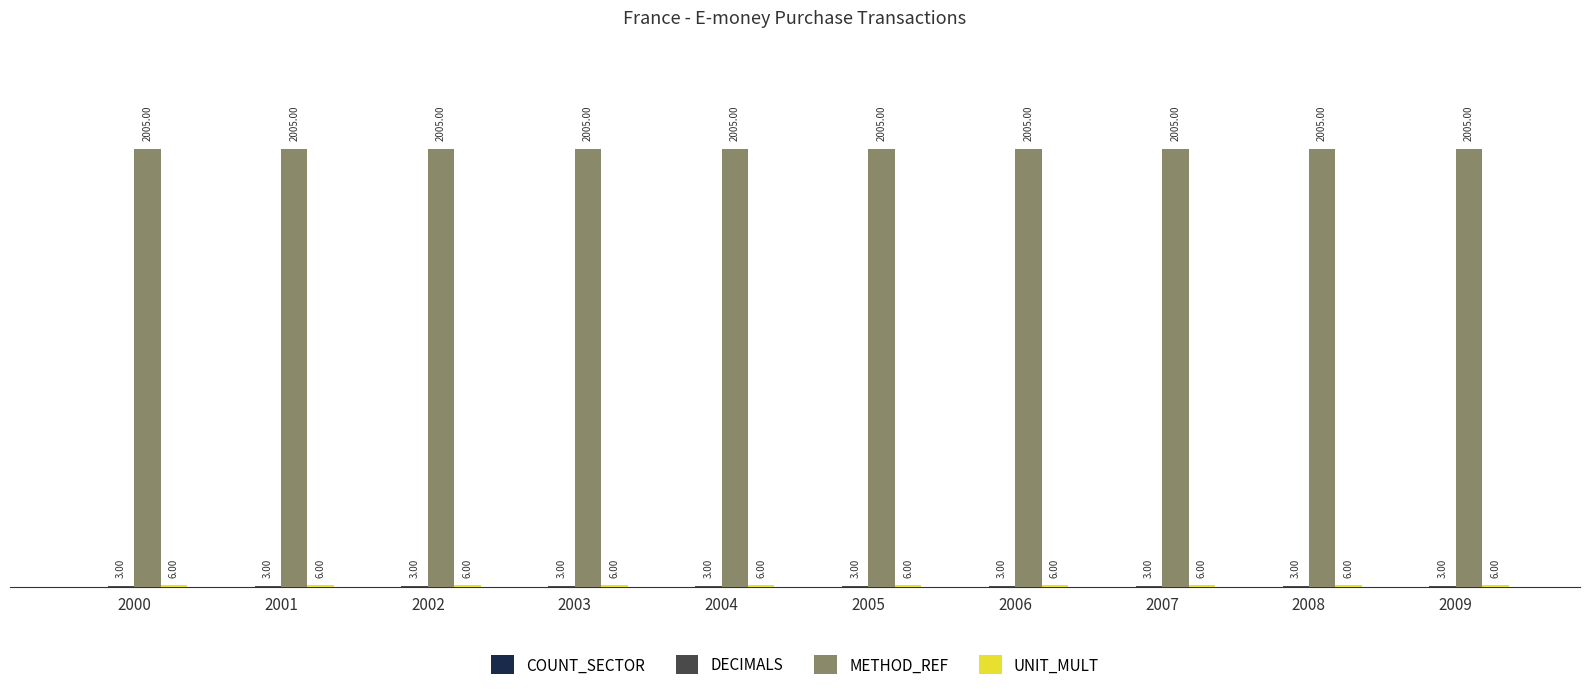

Which series has the largest total across all categories?

METHOD_REF